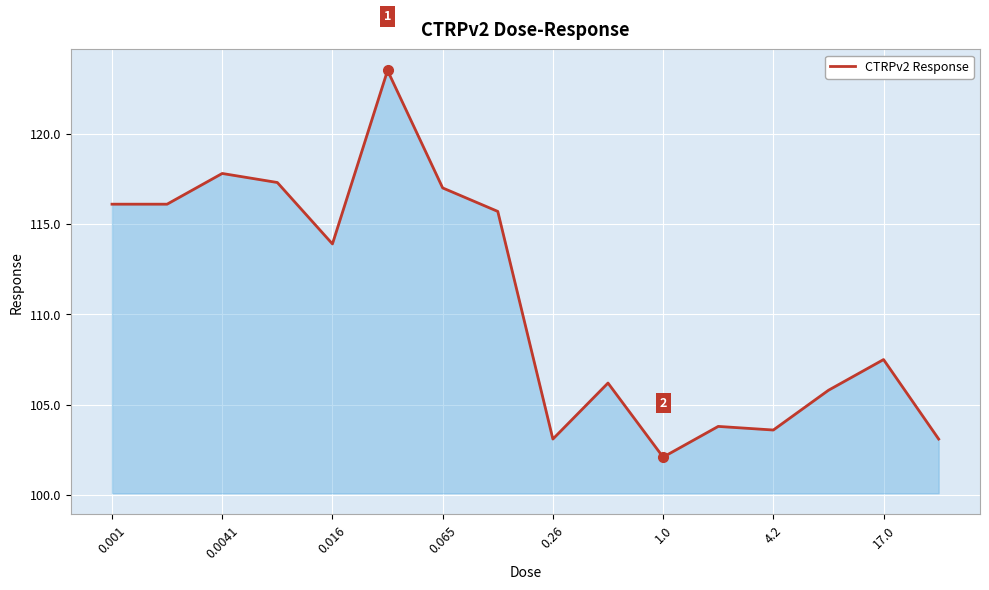

What is the greatest value displayed?

123.5